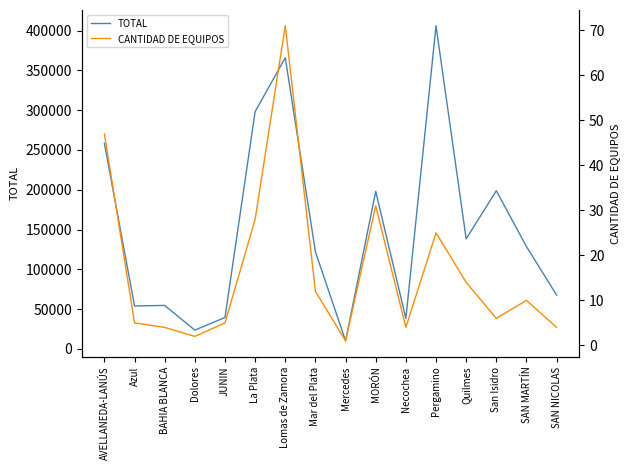

How many interior local valleys does the TOTAL series have?

5